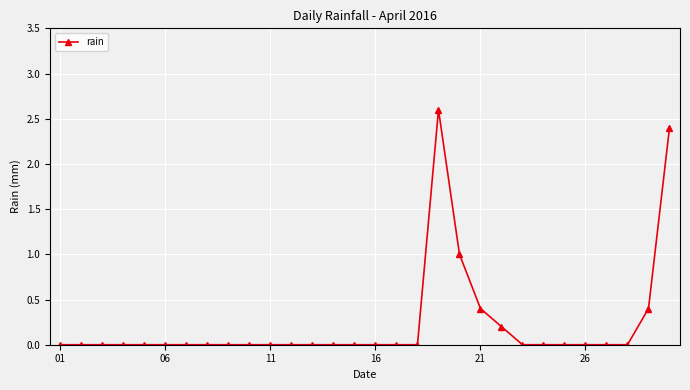

What is the maximum value shown in the chart?

2.6